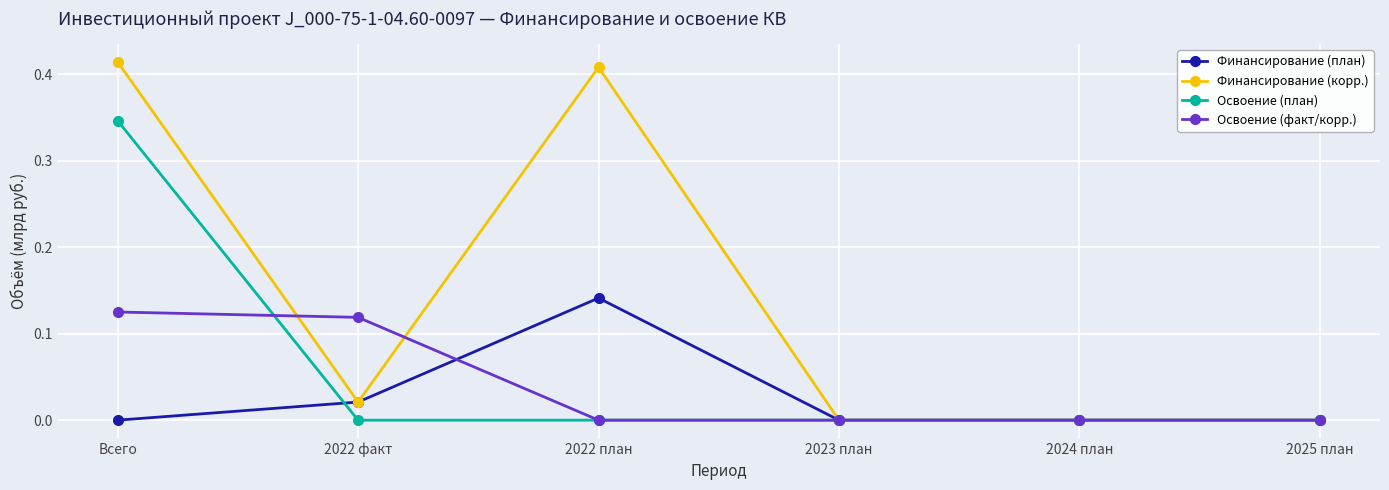

Is the value of Освоение (факт/корр.) at 2025 план greater than the value of Финансирование (план) at 2022 план?

No